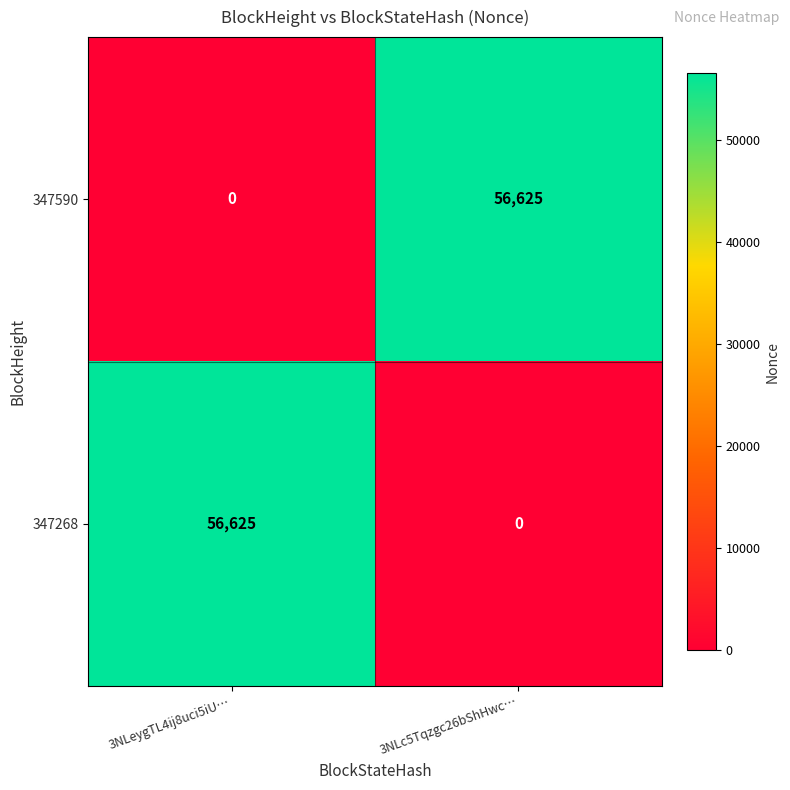

What is the total value across all series at 3NLeygTL4ij8uci5iU…?

56625